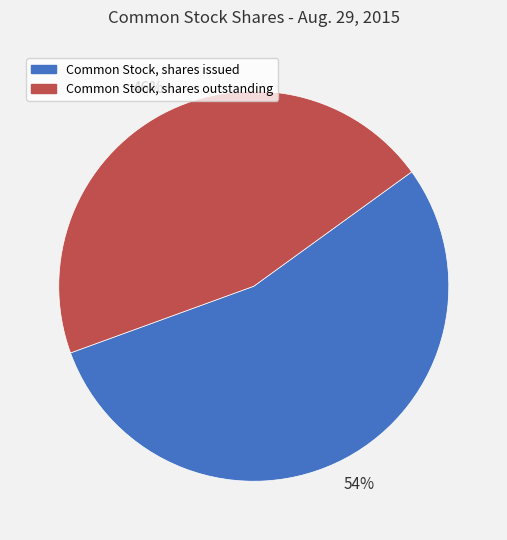

Do Common Stock, shares outstanding and Common Stock, shares issued together represent more than half of the pie?

Yes